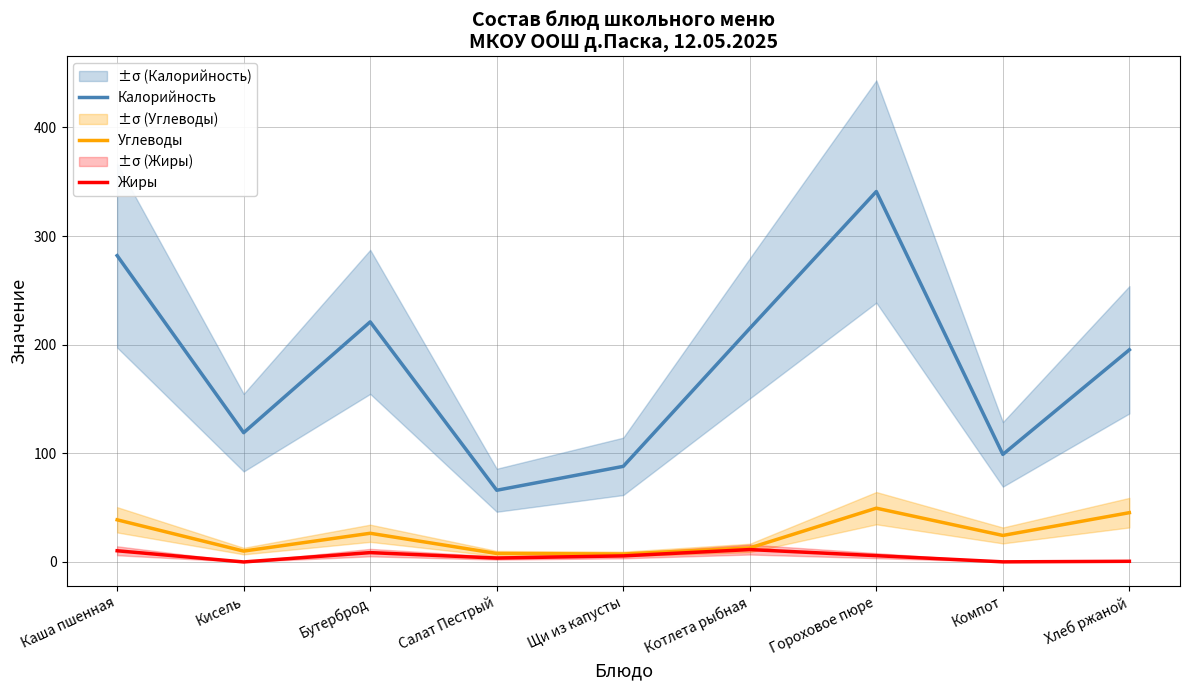

What is the difference between the maximum and minimum values in the Калорийность series?

275.0